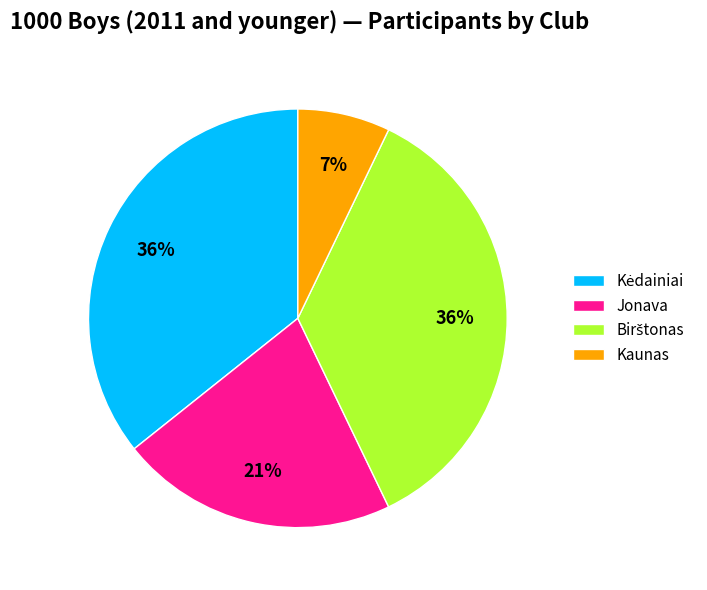

True or false: Jonava accounts for 21% of the total.

True